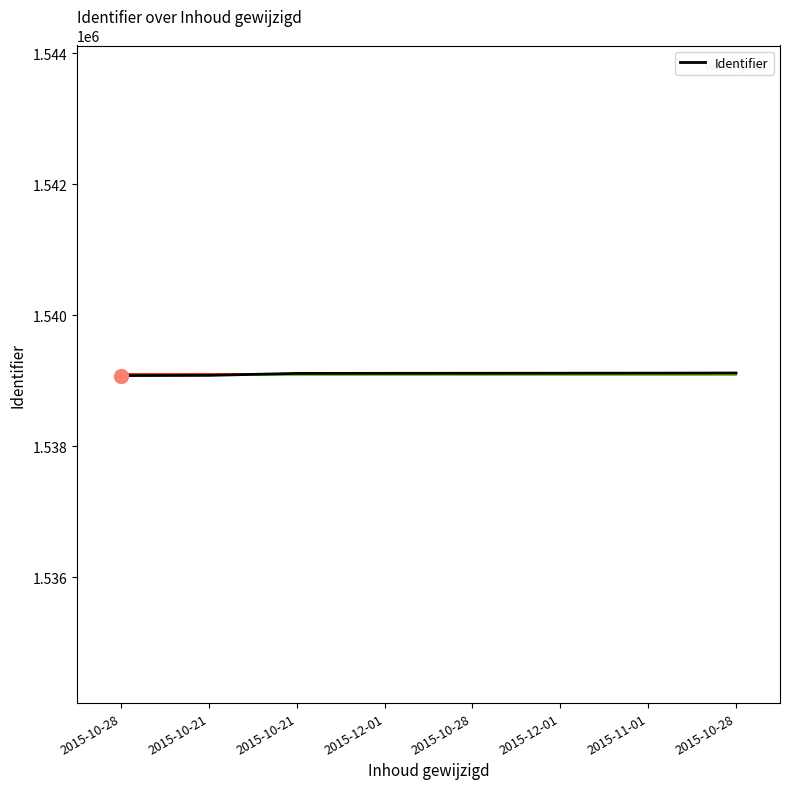

What is the label of the 2nd point from the right?

2015-11-01